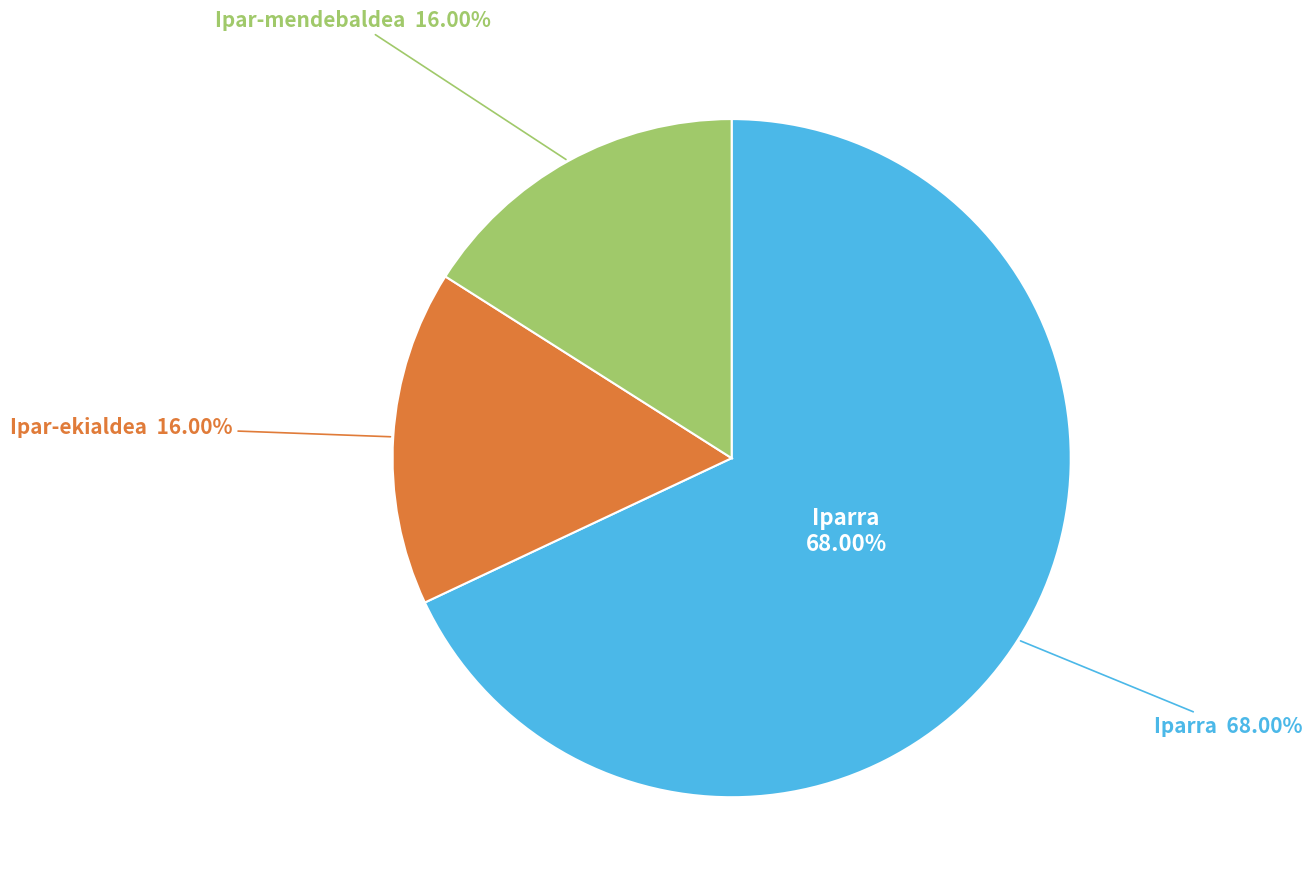

Is there a majority slice in this chart?

No